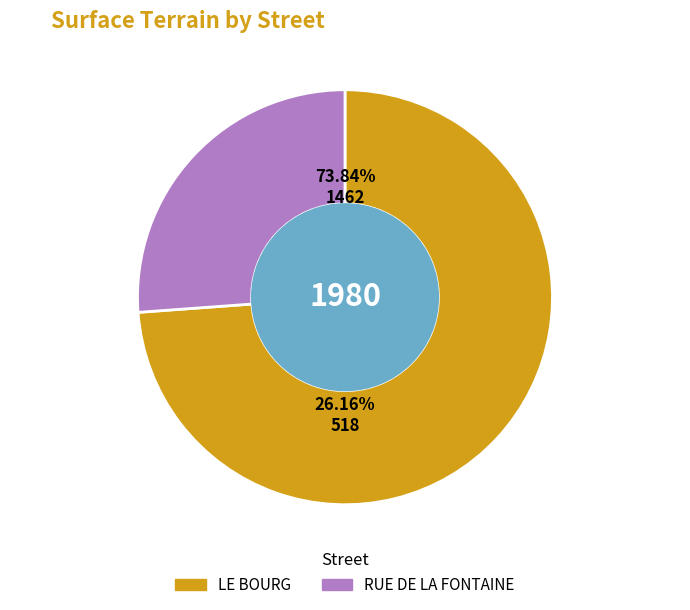

Combined, what portion of the pie is RUE DE LA FONTAINE and LE BOURG?

100.0%